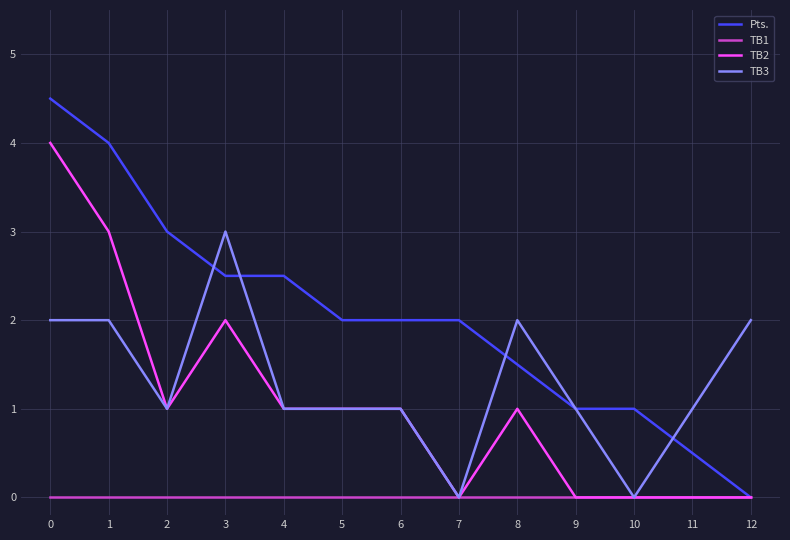

Which series has the widest spread of values?

Pts.